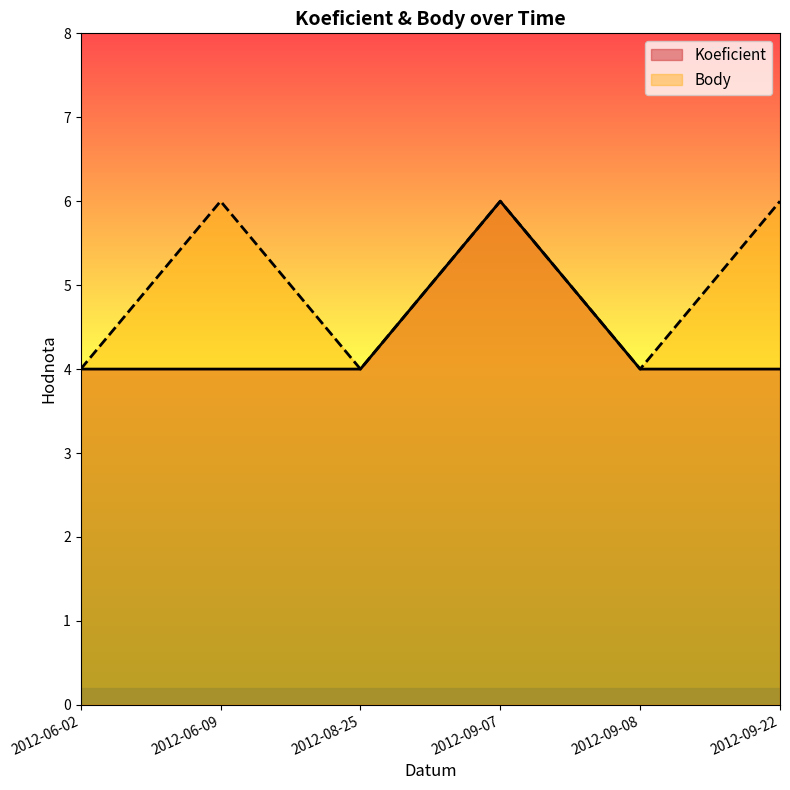

Between 2012-08-25 and 2012-09-08, which series saw the biggest shift?

Koeficient